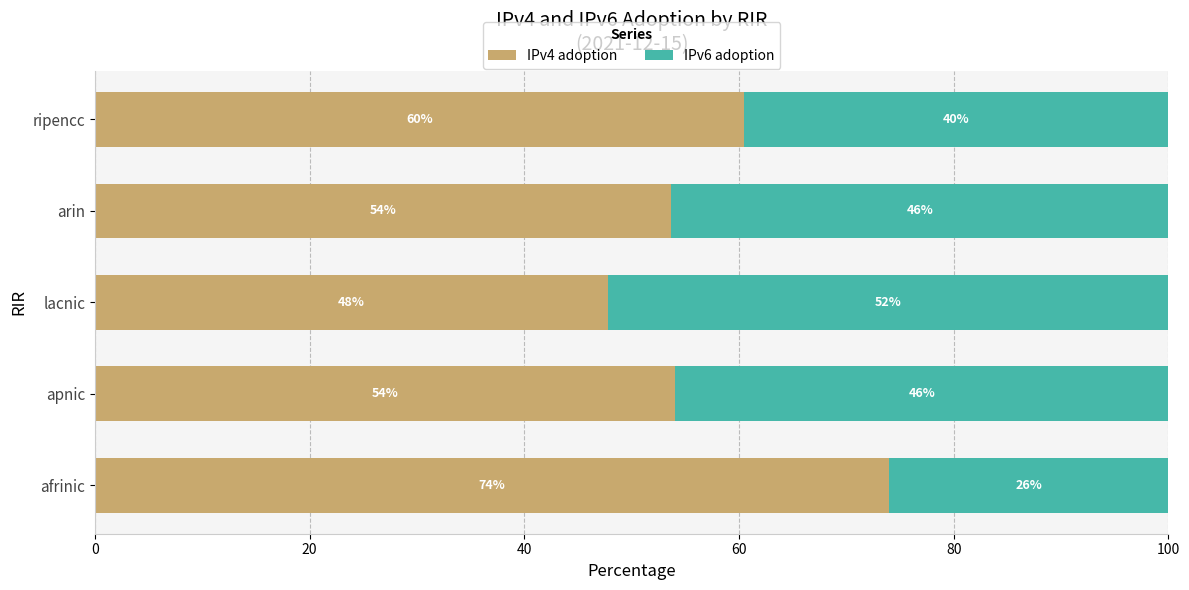

At which label is IPv4 adoption closest to 60?

ripencc